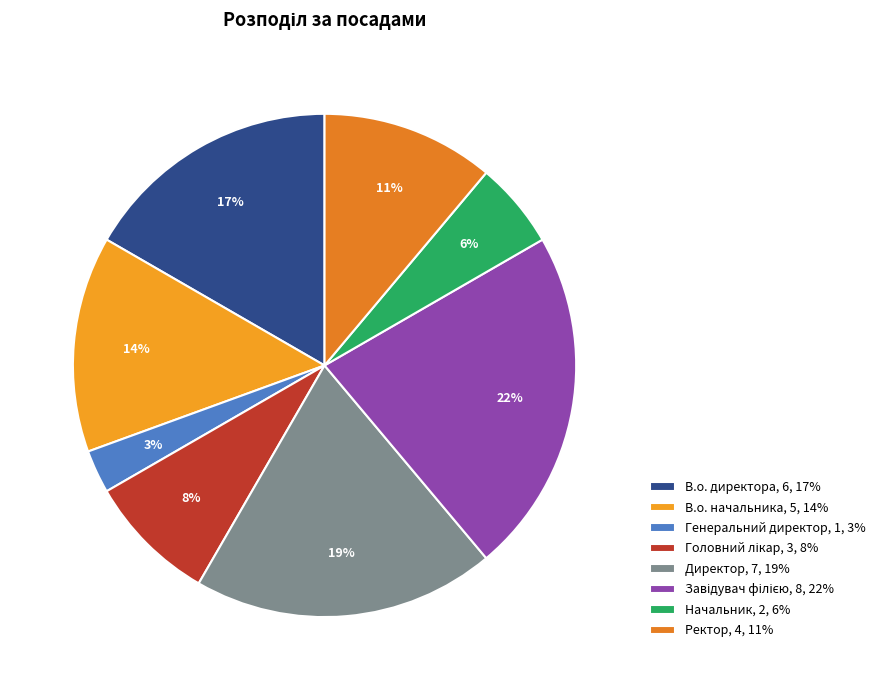

Is it true that В.о. начальника is 1% of the pie?

False